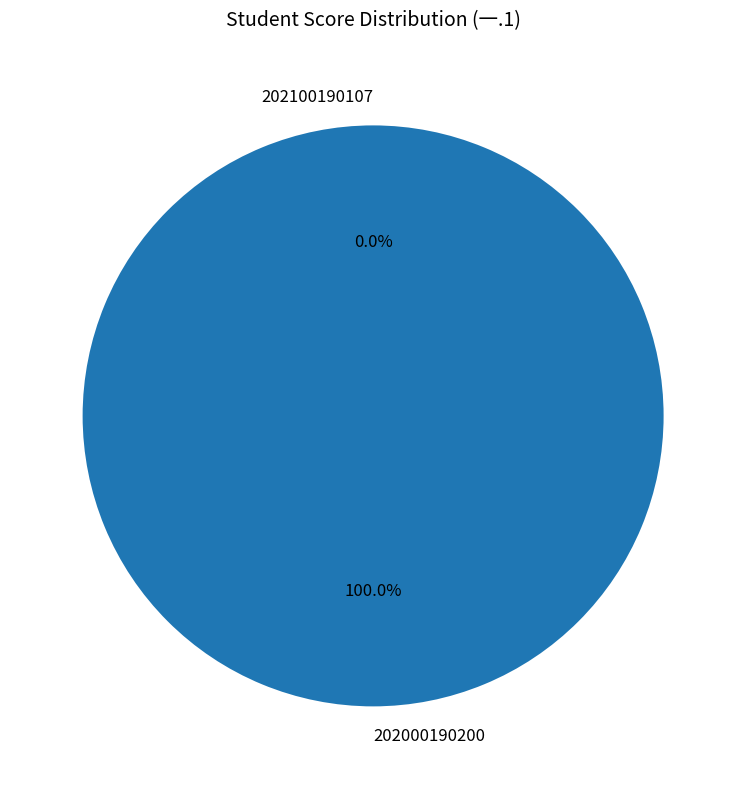

Does 202000190200 represent more than half of the total?

Yes